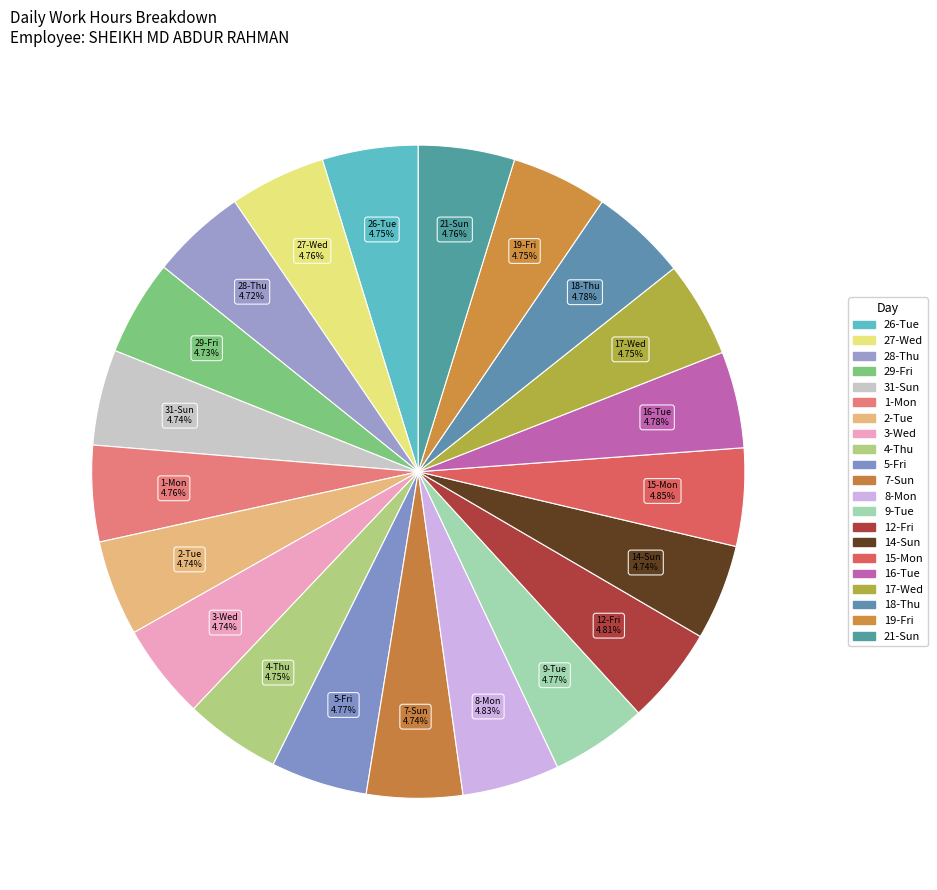

Count the number of slices in the pie.

21